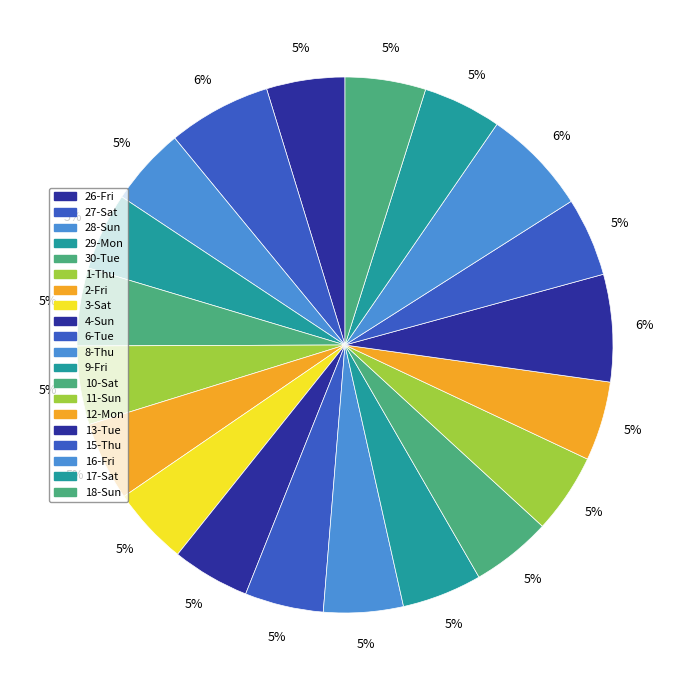

Is it true that 18-Sun is 1% of the pie?

False